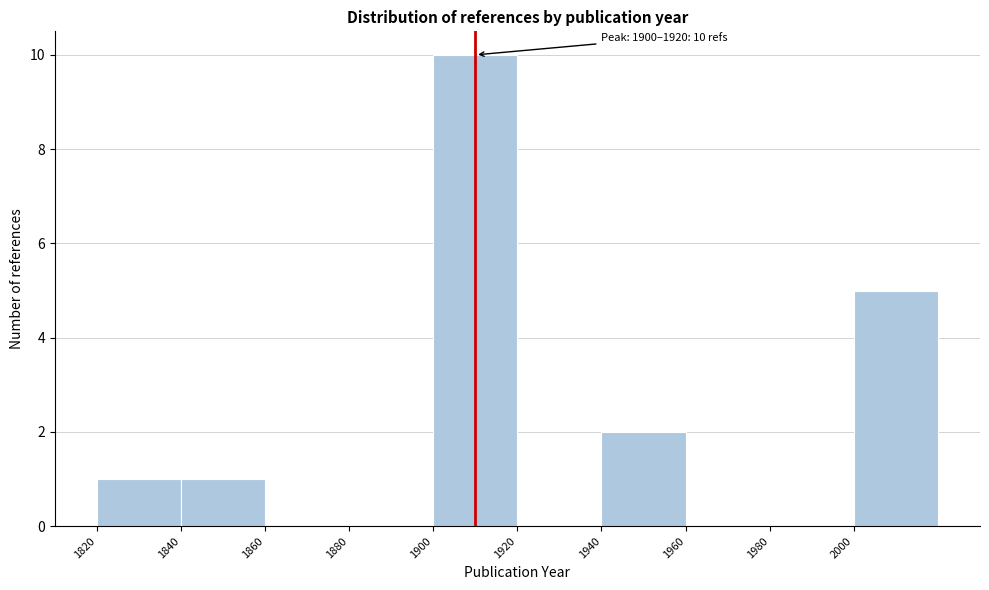

Over which range of the x-axis is the bar tallest?

1900 to 1920